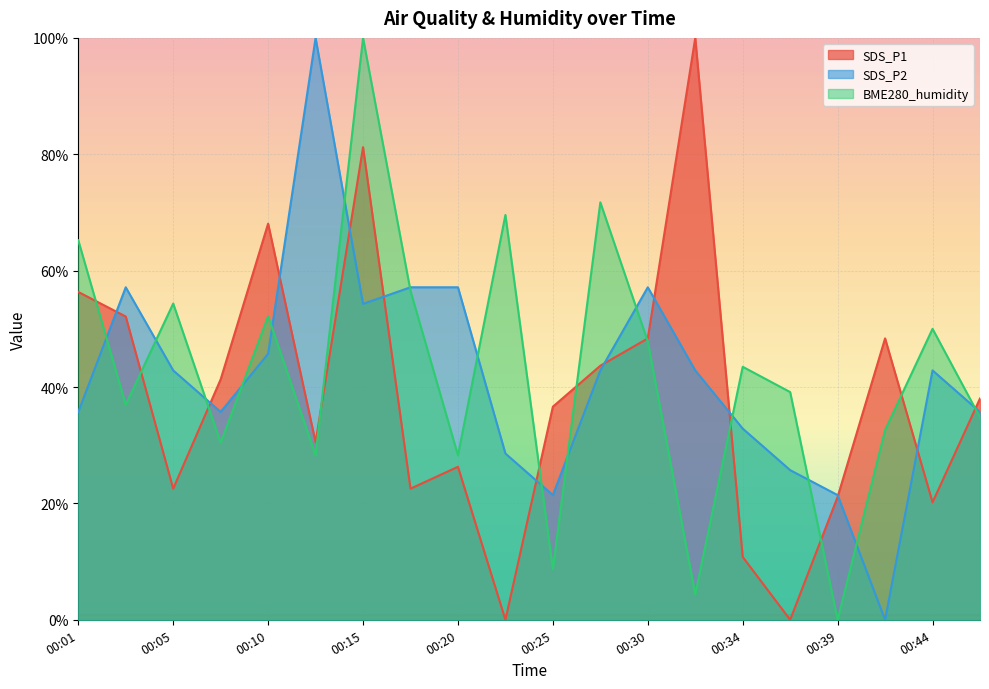

At which category does SDS_P2 reach its first local peak?

00:03